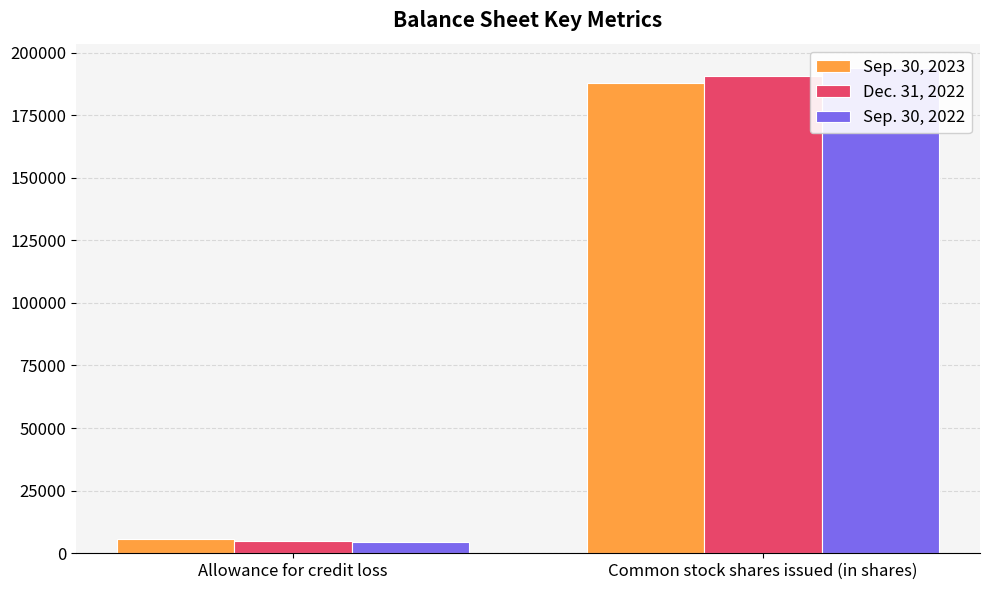

True or false: Dec. 31, 2022 has a value of 4730 at Allowance for credit loss.

True